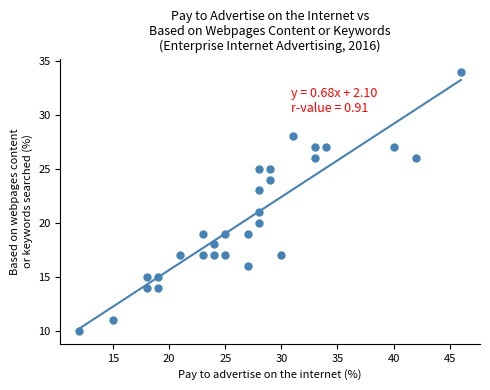

What is the range of Y values (max minus min)?

24